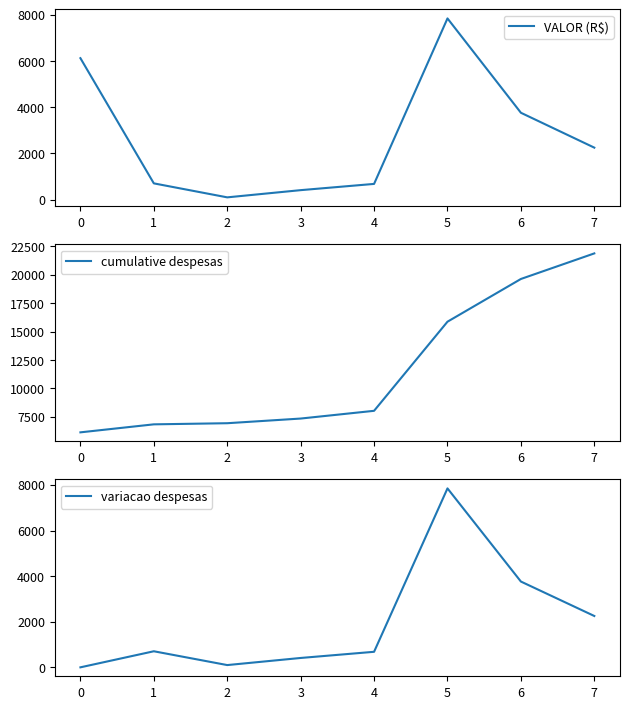

At which label is cumulative despesas closest to 14007?

5